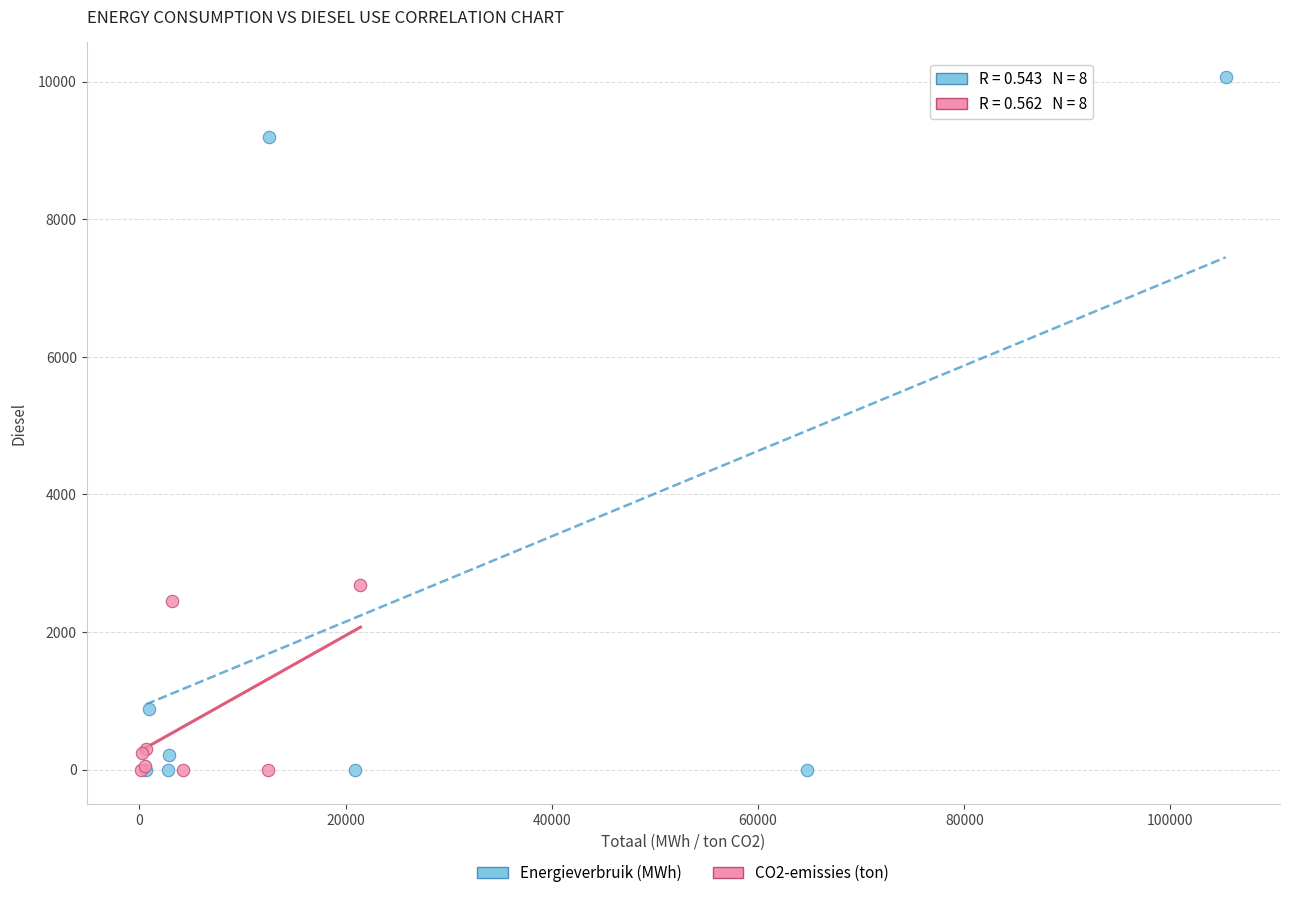

Which series has the largest Y range (max minus min)?

Energieverbruik (MWh)